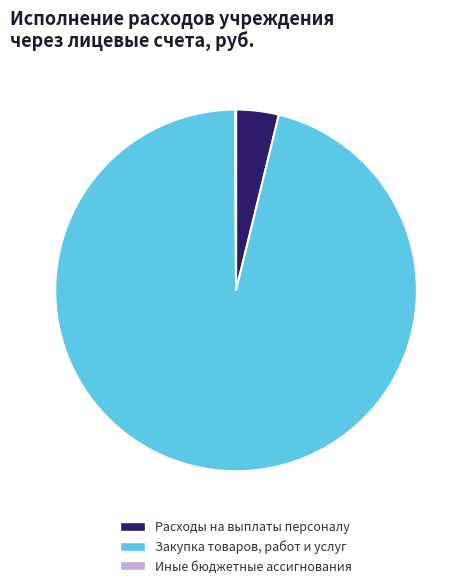

What is the largest slice in the pie chart?

Закупка товаров, работ и услуг